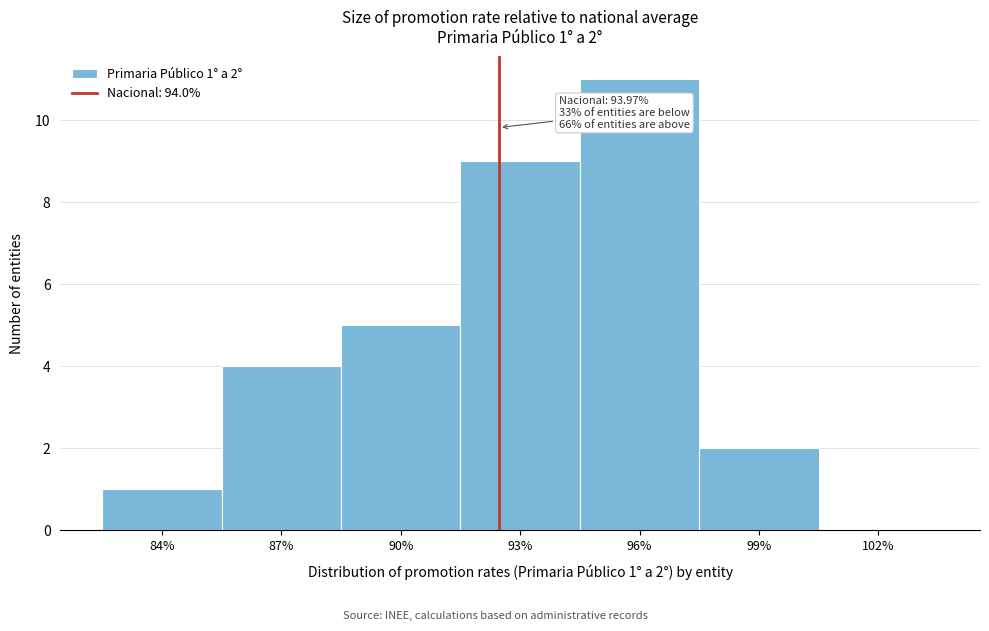

Reading left to right, extract all data points from this chart.

84%=1	87%=4	90%=5	93%=9	96%=11	99%=2	102%=0